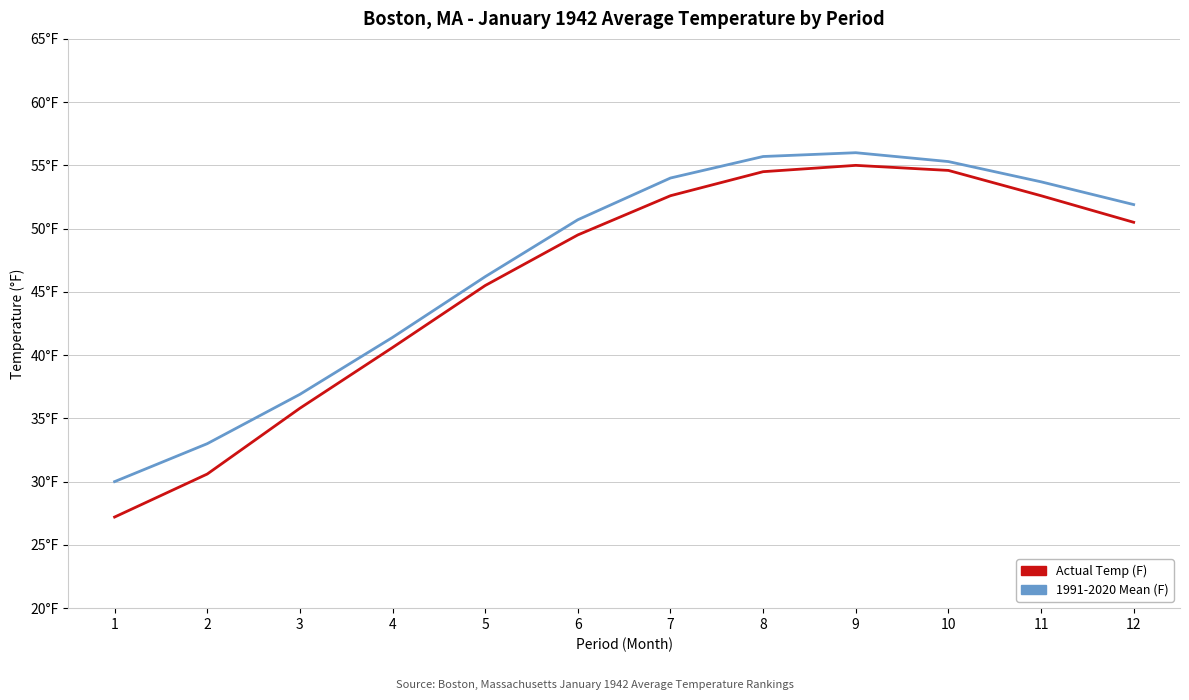

True or false: Actual Temp (F) has a value of 35.8 at 3.

True